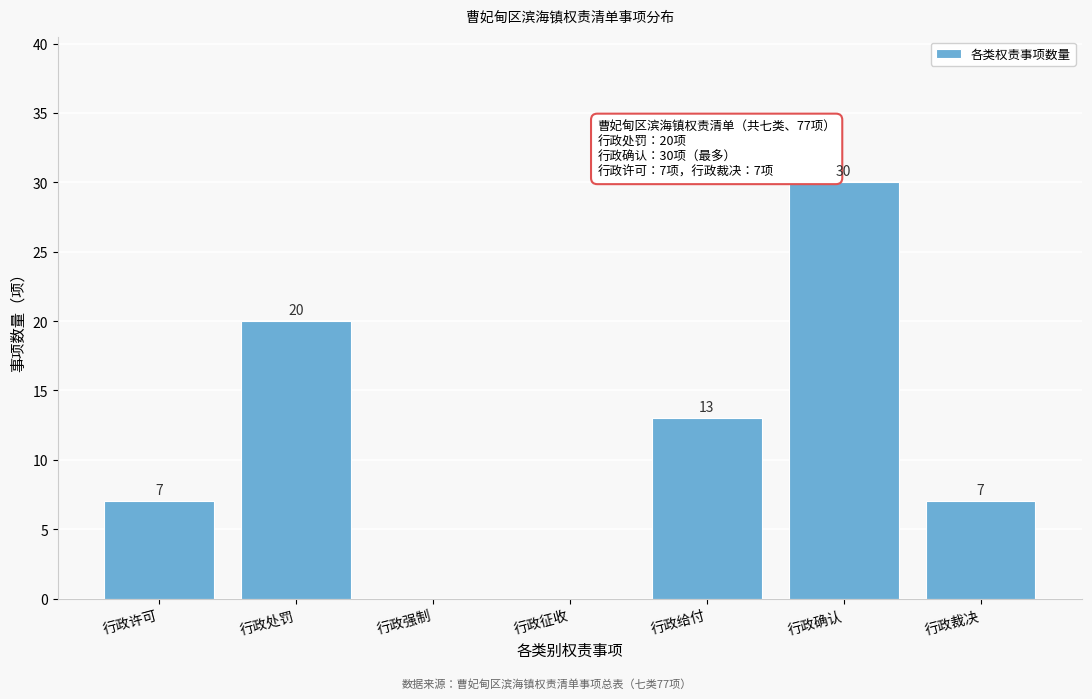

Reading left to right, what are all the values shown in this chart?

行政许可=7	行政处罚=20	行政强制=0	行政征收=0	行政给付=13	行政确认=30	行政裁决=7